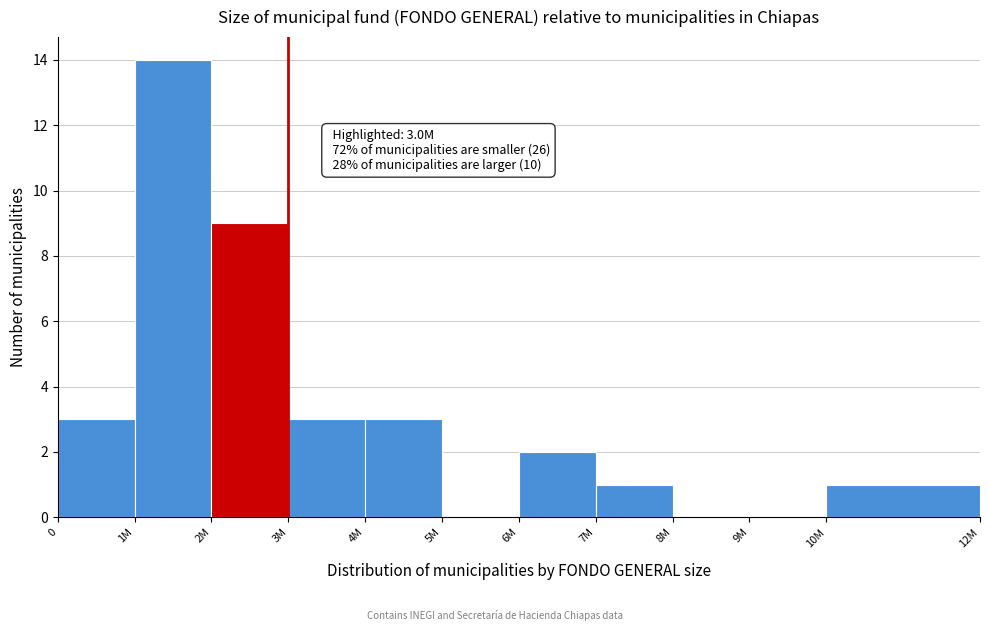

Reading left to right, transcribe all the data shown in this chart.

0=3	1M=14	2M=9	3M=3	4M=3	5M=0	6M=2	7M=1	8M=0	9M=0	10M=1